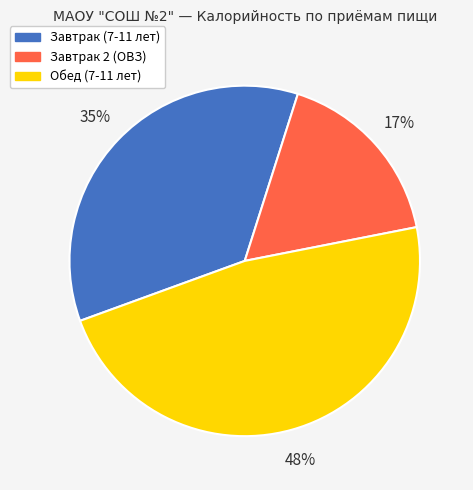

Rank the categories by value from highest to lowest.

Обед (7-11 лет), Завтрак (7-11 лет), Завтрак 2 (ОВЗ)